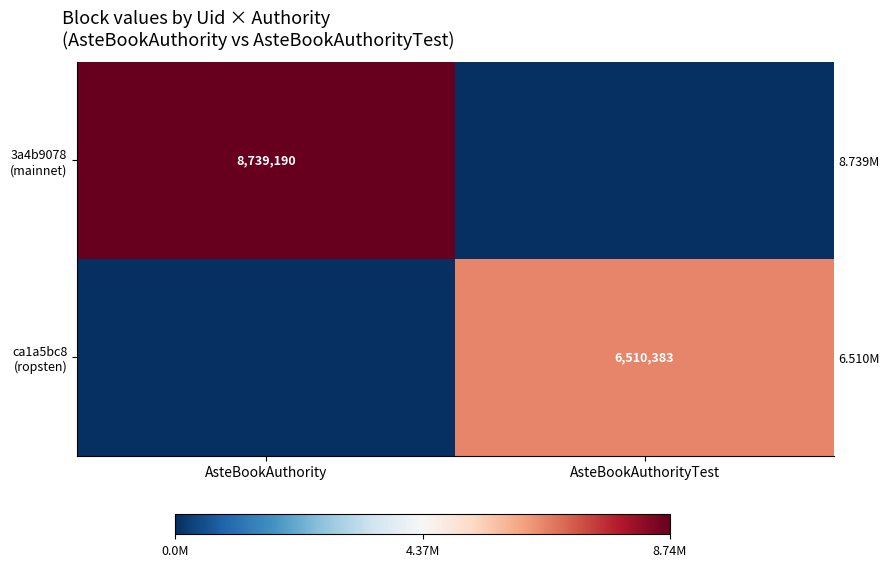

What is the total value across all series at AsteBookAuthorityTest?

6510383